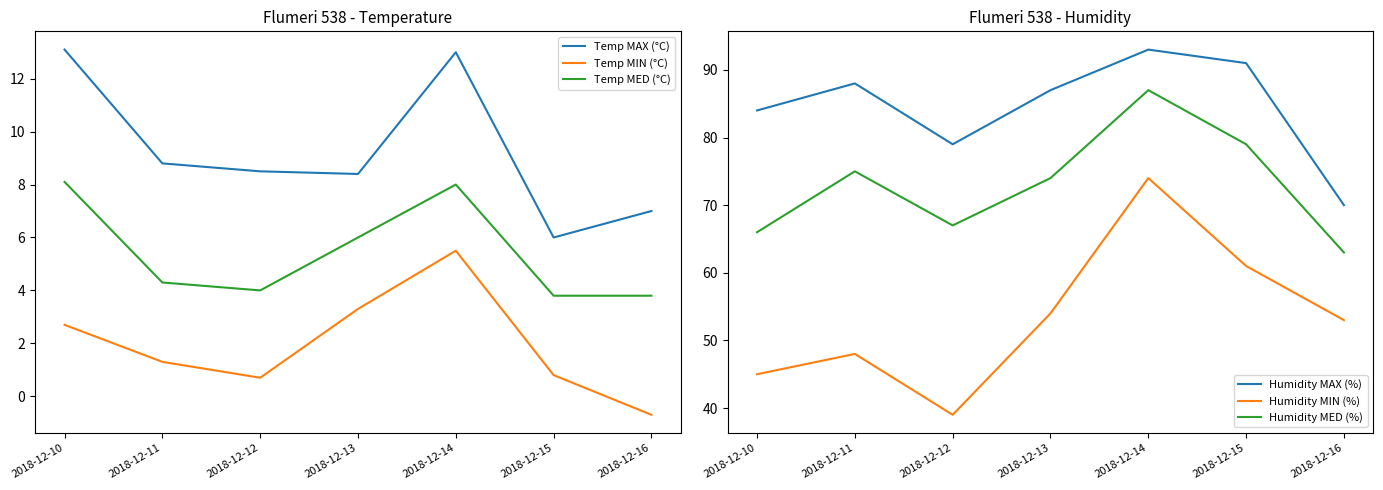

Reading left to right, what are all the values shown in this chart?

Temp MAX (°C): 2018-12-10=13.1	2018-12-11=8.8	2018-12-12=8.5	2018-12-13=8.4	2018-12-14=13.0	2018-12-15=6.0	2018-12-16=7.0
Temp MIN (°C): 2018-12-10=2.7	2018-12-11=1.3	2018-12-12=0.7	2018-12-13=3.3	2018-12-14=5.5	2018-12-15=0.8	2018-12-16=-0.7
Temp MED (°C): 2018-12-10=8.1	2018-12-11=4.3	2018-12-12=4.0	2018-12-13=6.0	2018-12-14=8.0	2018-12-15=3.8	2018-12-16=3.8
Humidity MAX (%): 2018-12-10=84.0	2018-12-11=88.0	2018-12-12=79.0	2018-12-13=87.0	2018-12-14=93.0	2018-12-15=91.0	2018-12-16=70.0
Humidity MIN (%): 2018-12-10=45.0	2018-12-11=48.0	2018-12-12=39.0	2018-12-13=54.0	2018-12-14=74.0	2018-12-15=61.0	2018-12-16=53.0
Humidity MED (%): 2018-12-10=66.0	2018-12-11=75.0	2018-12-12=67.0	2018-12-13=74.0	2018-12-14=87.0	2018-12-15=79.0	2018-12-16=63.0